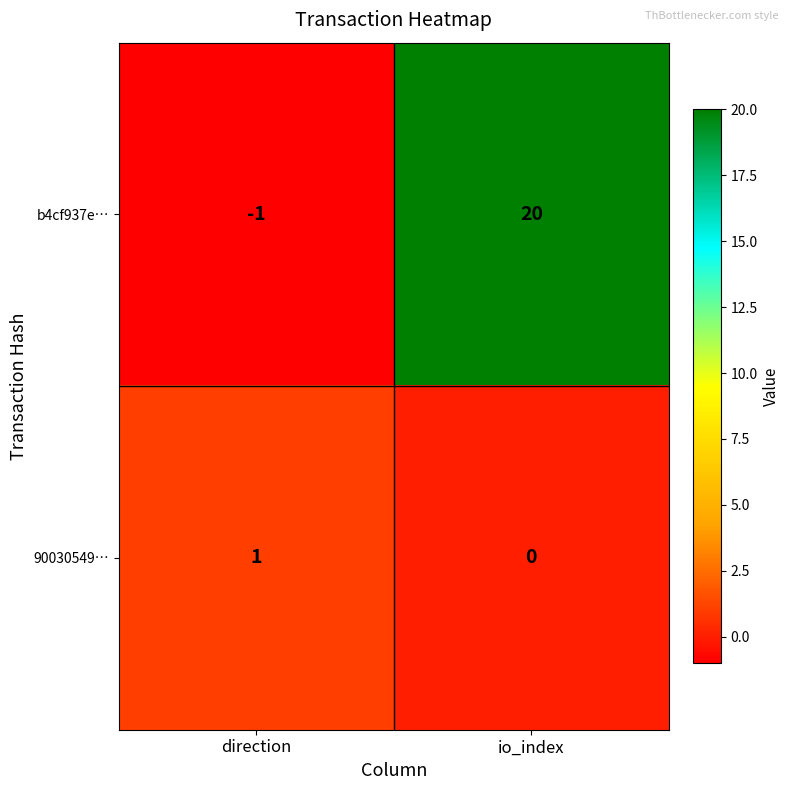

At which category is the sum across all series the highest?

io_index